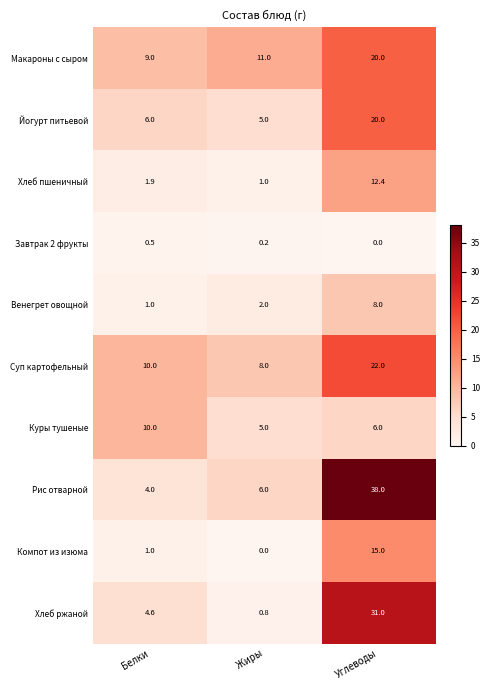

Count the number of data series in this chart.

10